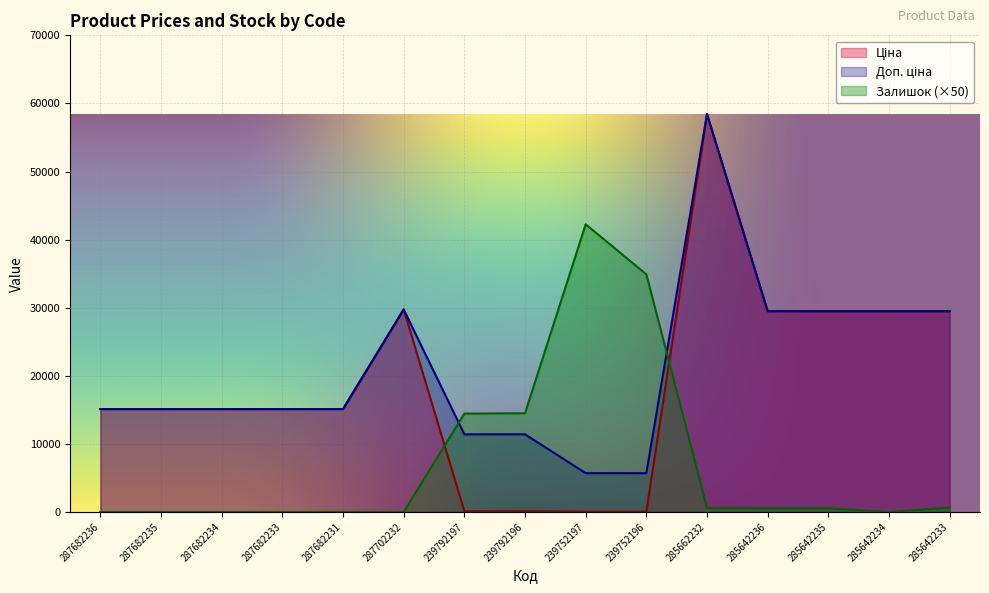

Which category has the lowest value in the Залишок series?

287682236